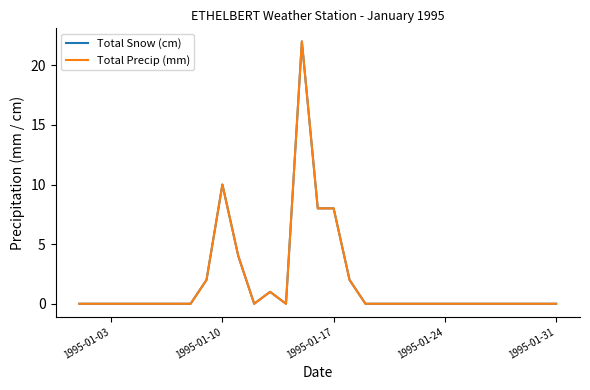

Is this an area chart (filled region under the line)?

No